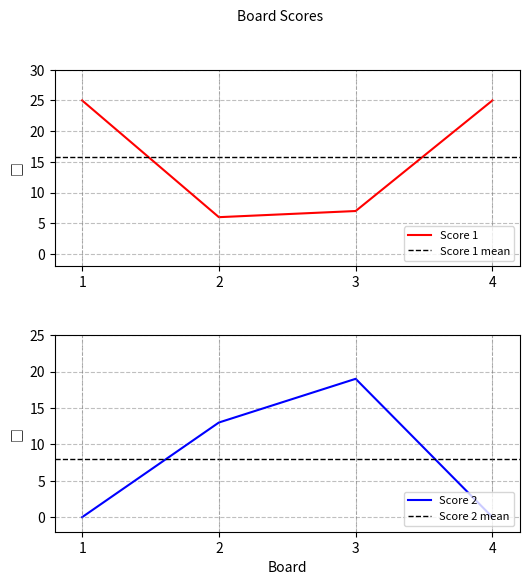

What is the difference between the maximum and second lowest values in the Score 2 series?

19